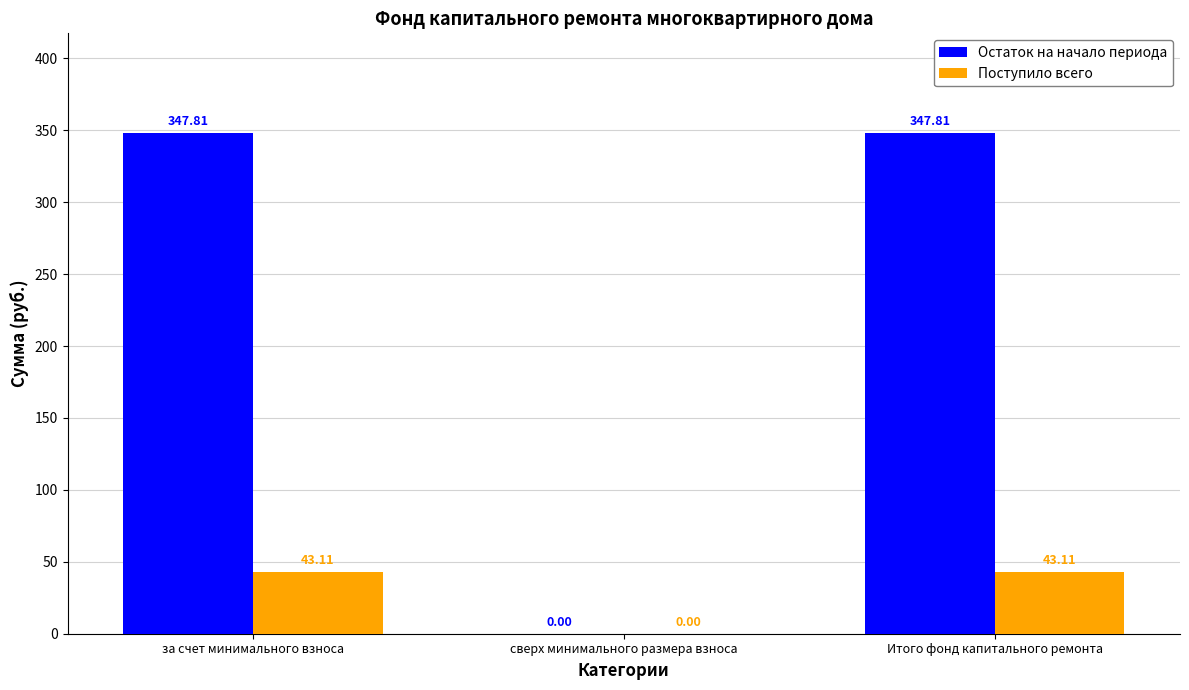

Where does the Остаток на начало периода series first go above 347?

за счет минимального взноса